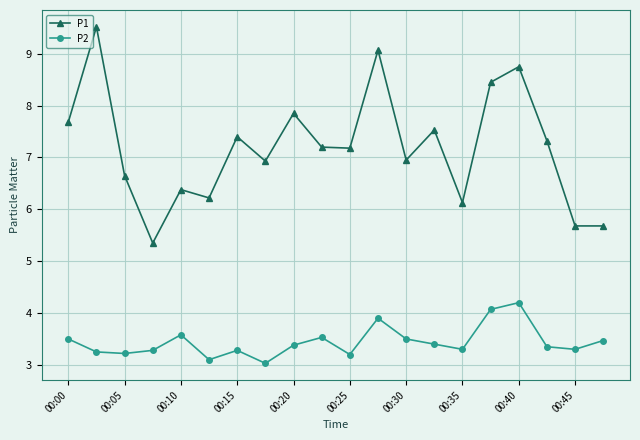

What is the value of the P2 point at the 15th from the left?

3.3